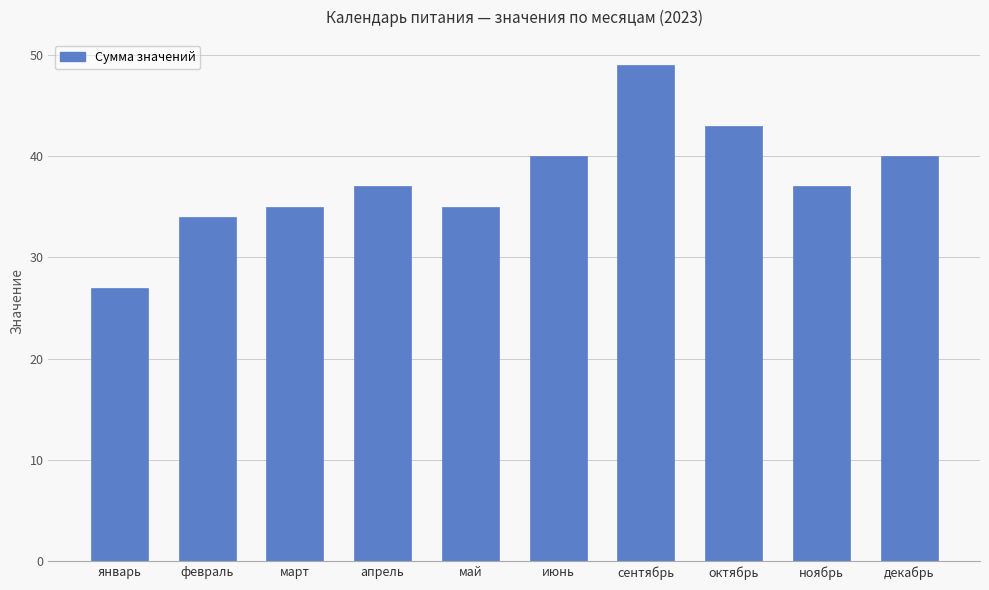

What is the minimum value shown in the chart?

27